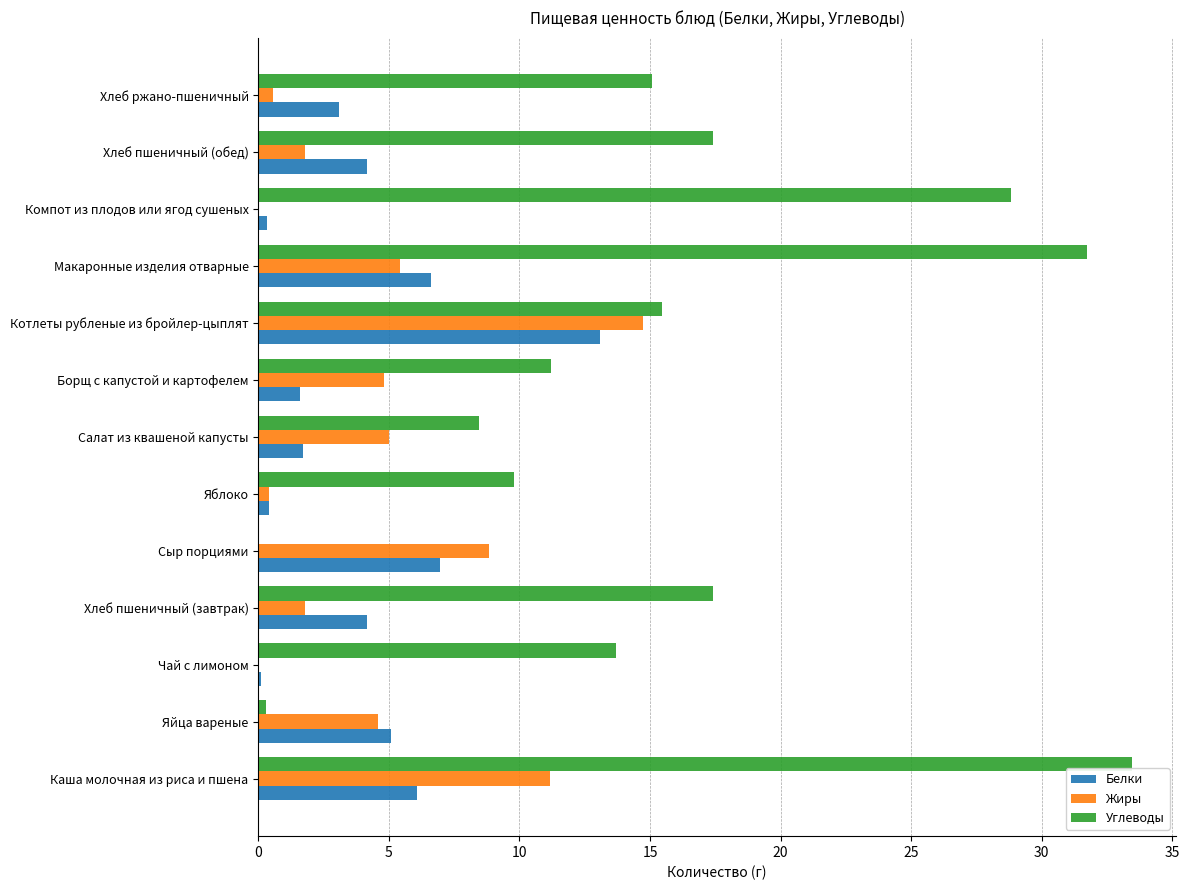

Which series changed the most between Чай с лимоном and Сыр порциями?

Углеводы